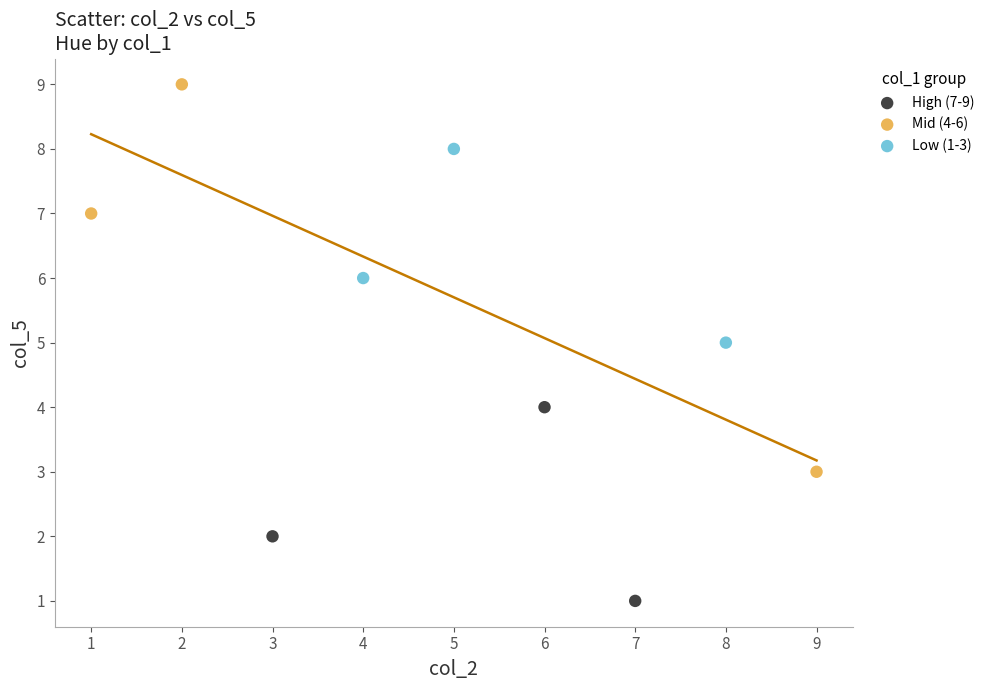

Which series has the largest Y range (max minus min)?

Mid (4-6)